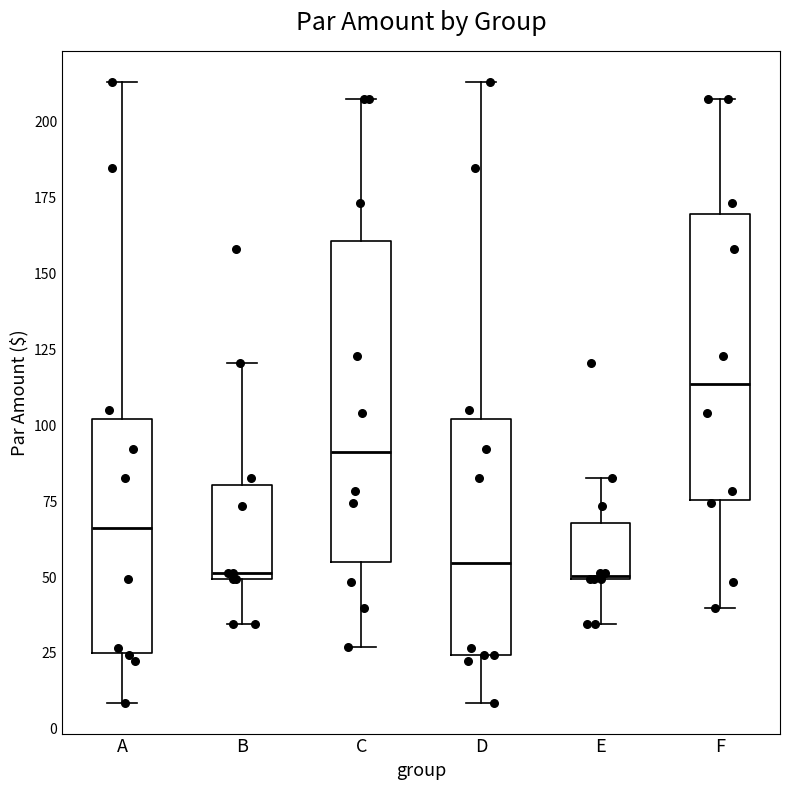

Which box is the tallest, from its lower edge to its upper edge?

C